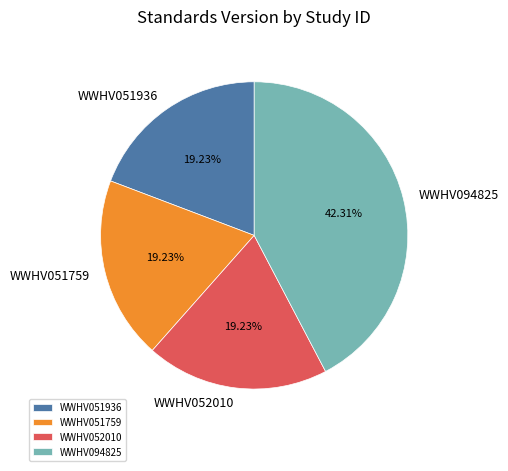

How many segments does this pie chart have?

4